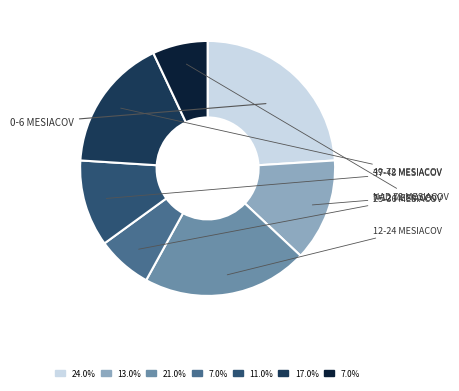

Is there a majority slice in this chart?

No